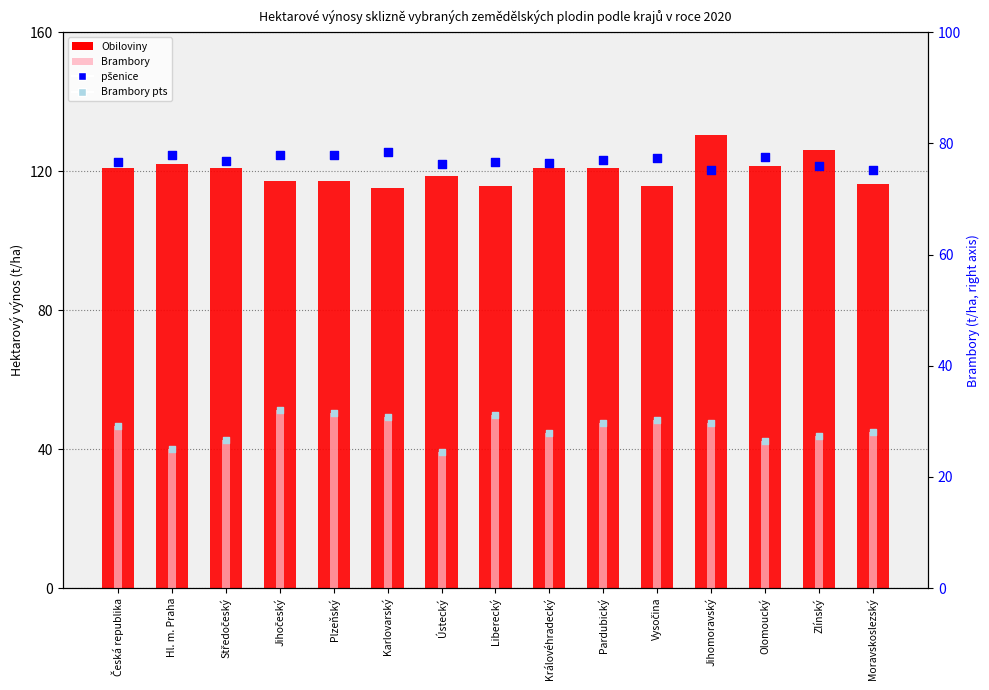

Which series has the widest spread of Y values?

Obiloviny (×20 scaled)